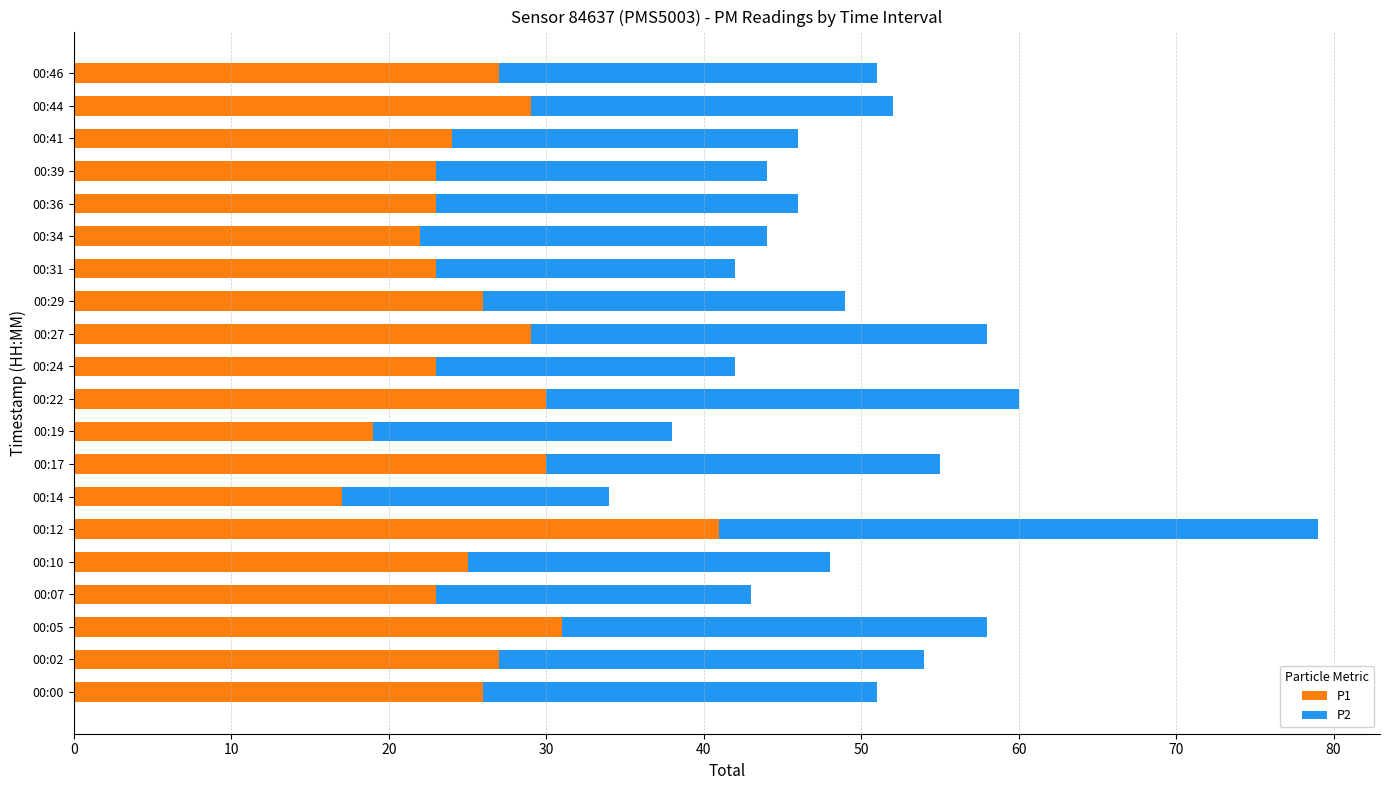

Which category has the lowest value in the P1 series?

00:14